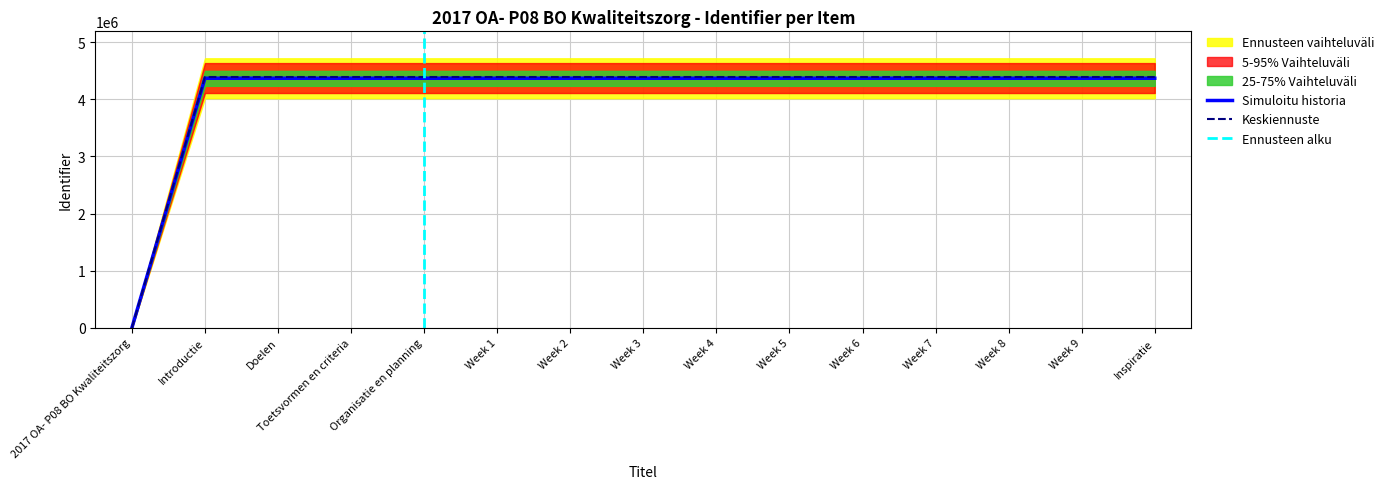

Reading left to right, list all the values displayed in this chart.

0.0	4388041.0	4388043.1	4388045.1	4388047.1	4388048.1	4388050.1	4388052.1	4388054.1	4388056.1	4388058.1	4388060.1	4388062.2	4388064.2	4388066.2